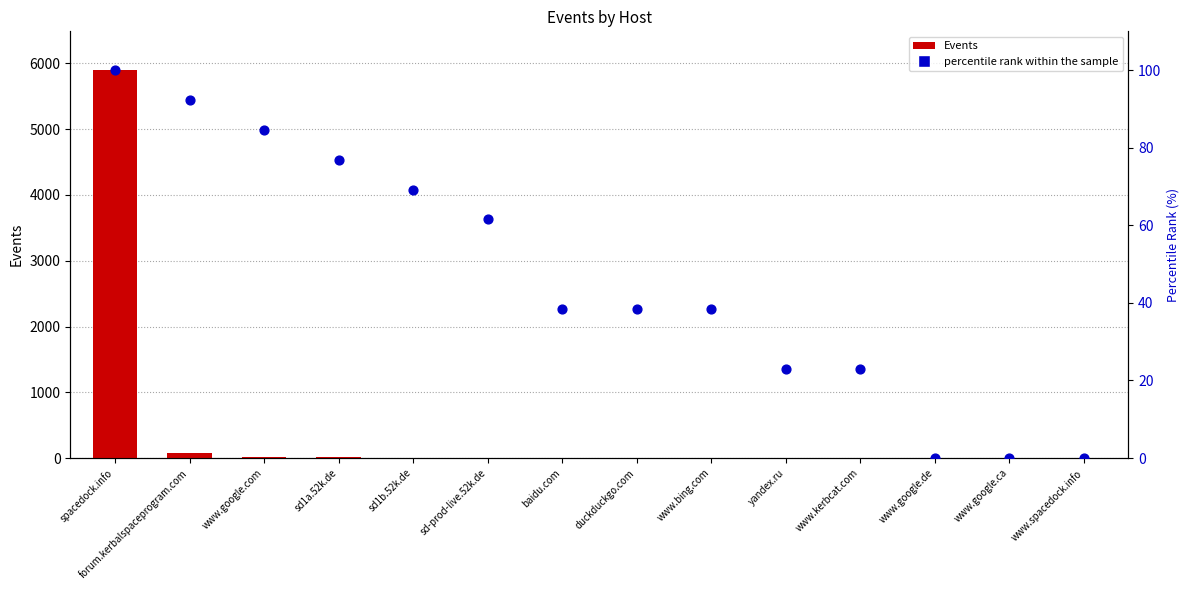

At how many categories does at least one series exceed 4383?

1